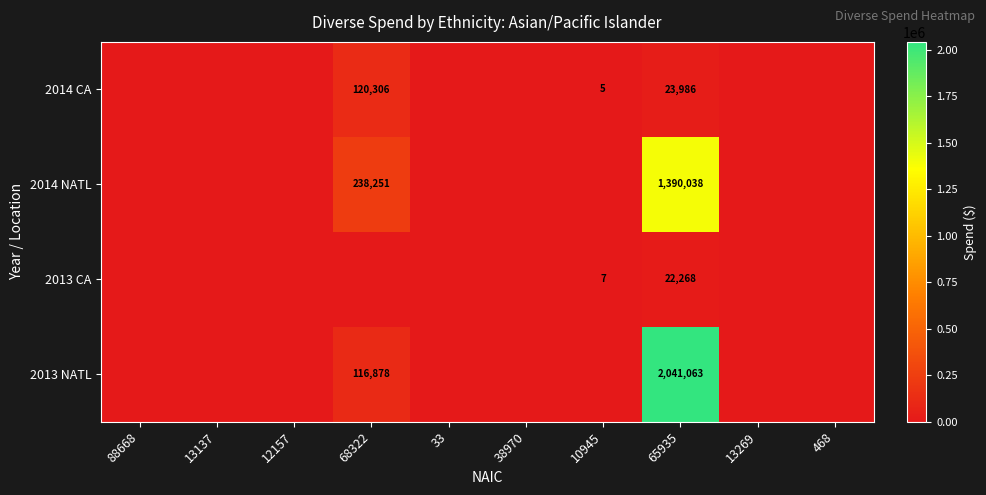

The value of 2013 CA at 10945 is 2. True or false?

False